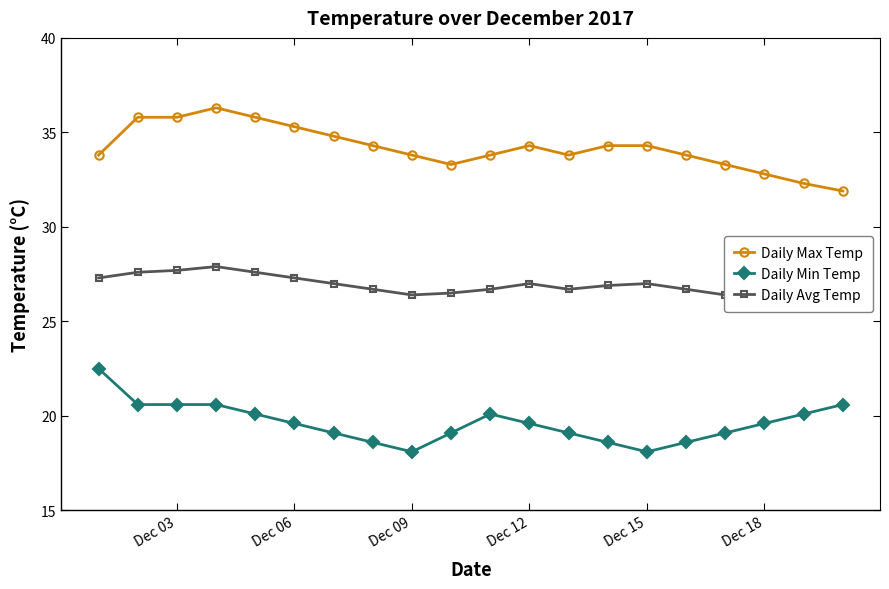

What is the minimum value for Daily Max Temp?

31.9